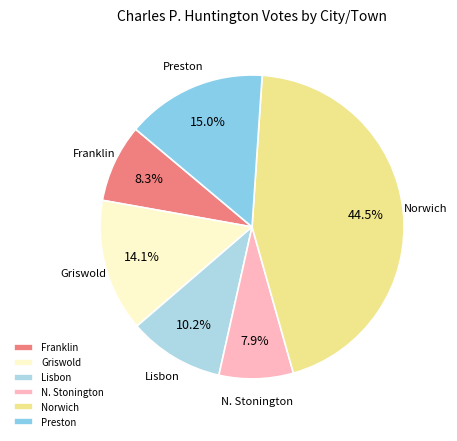

Approximately how many times larger is the value at N. Stonington compared to Preston?

0.5